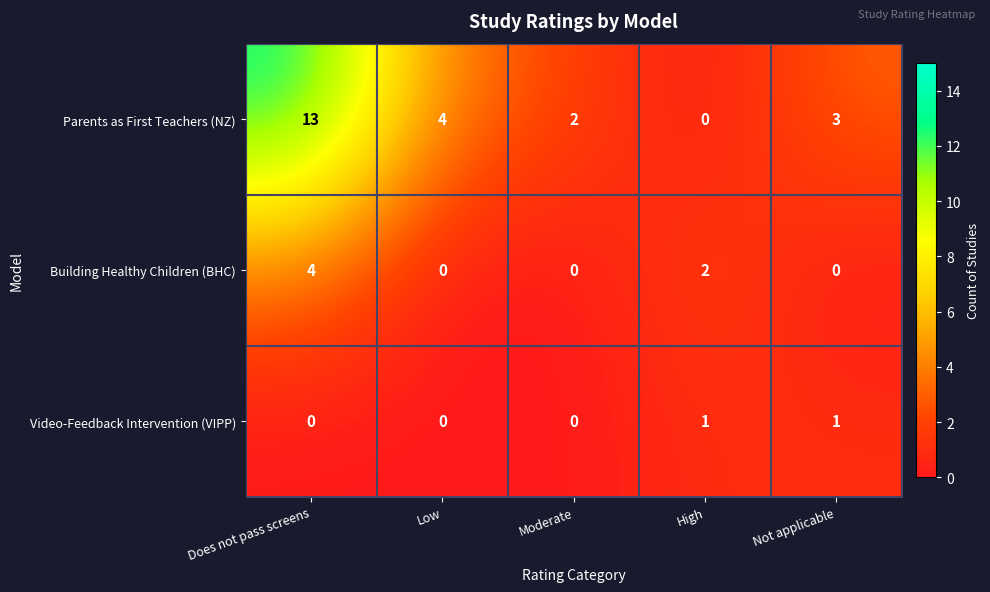

At Does not pass screens, list the series in order from smallest to largest.

Video-Feedback Intervention (VIPP), Building Healthy Children (BHC), Parents as First Teachers (NZ)